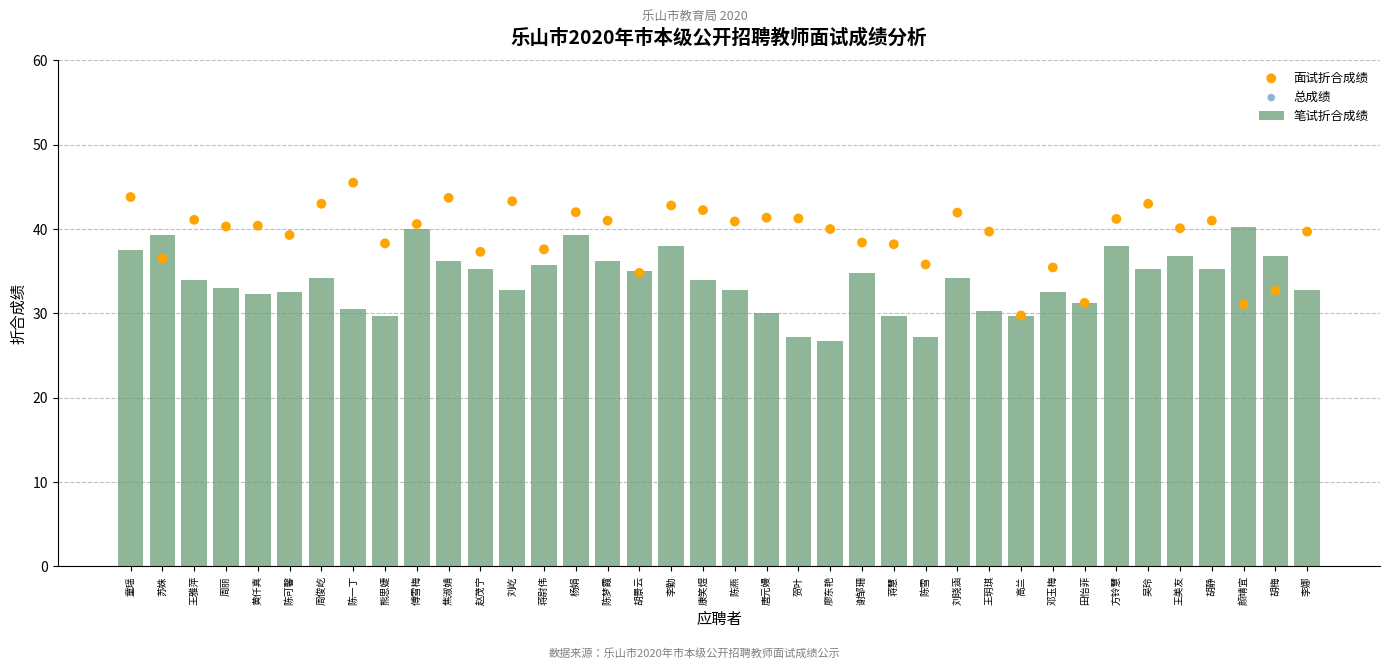

Is the value of 面试折合成绩 at 方铃慧 greater than the value of 笔试折合成绩 at 康笑煜?

Yes